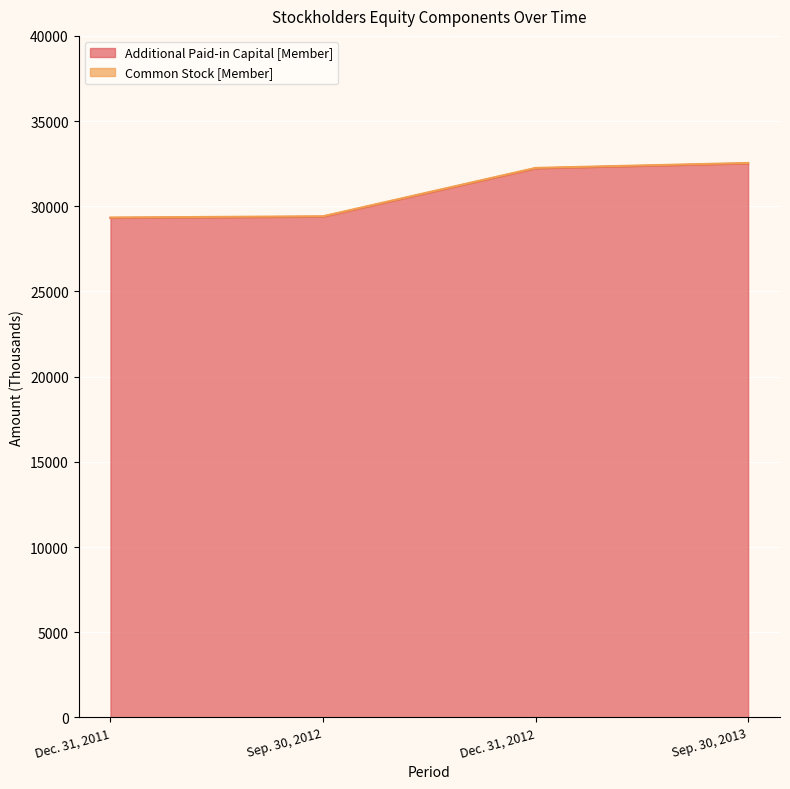

Is the value of Common Stock [Member] at Dec. 31, 2012 greater than the value of Additional Paid-in Capital [Member] at Sep. 30, 2013?

No